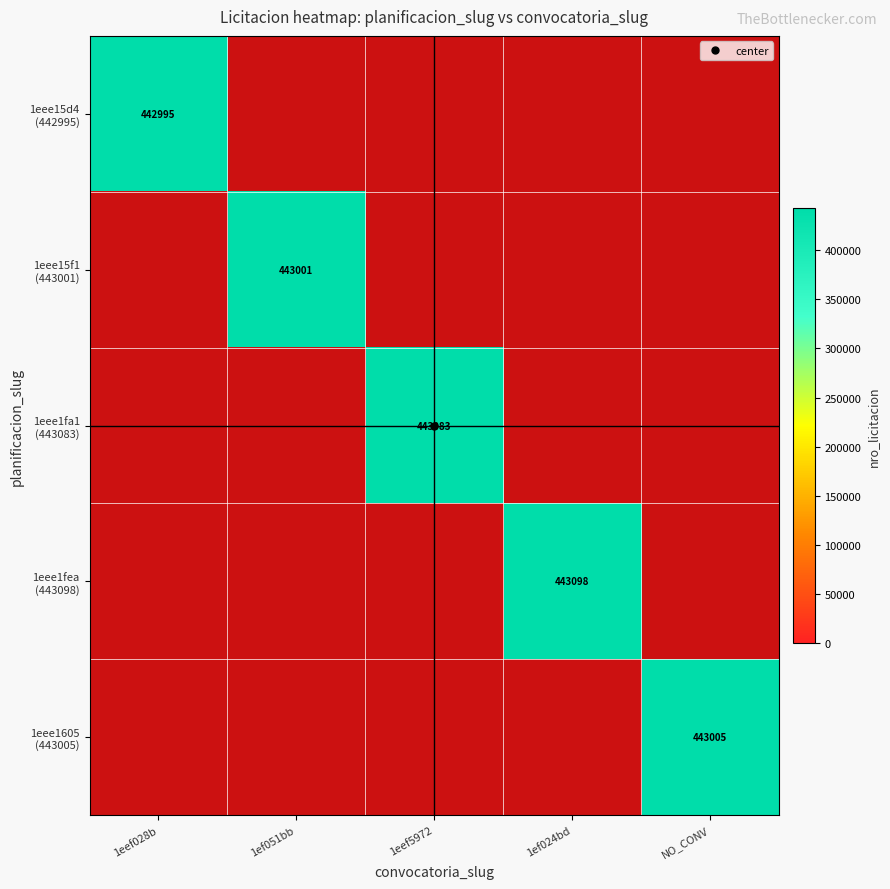

The value of 1eee15d4 (442995) at 1eef028b is 442995.0. True or false?

True